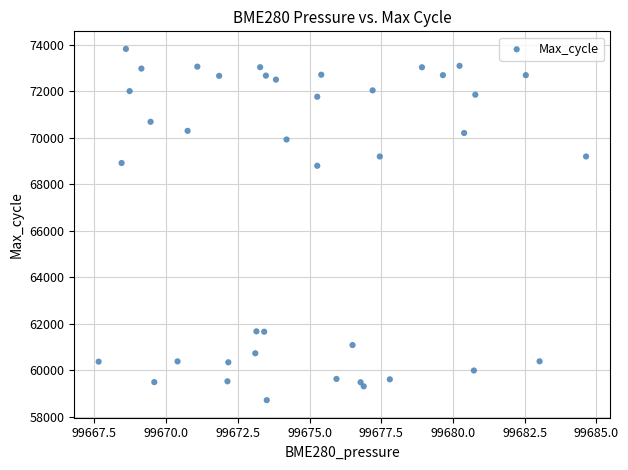

What is the range of Y values (max minus min)?

15110